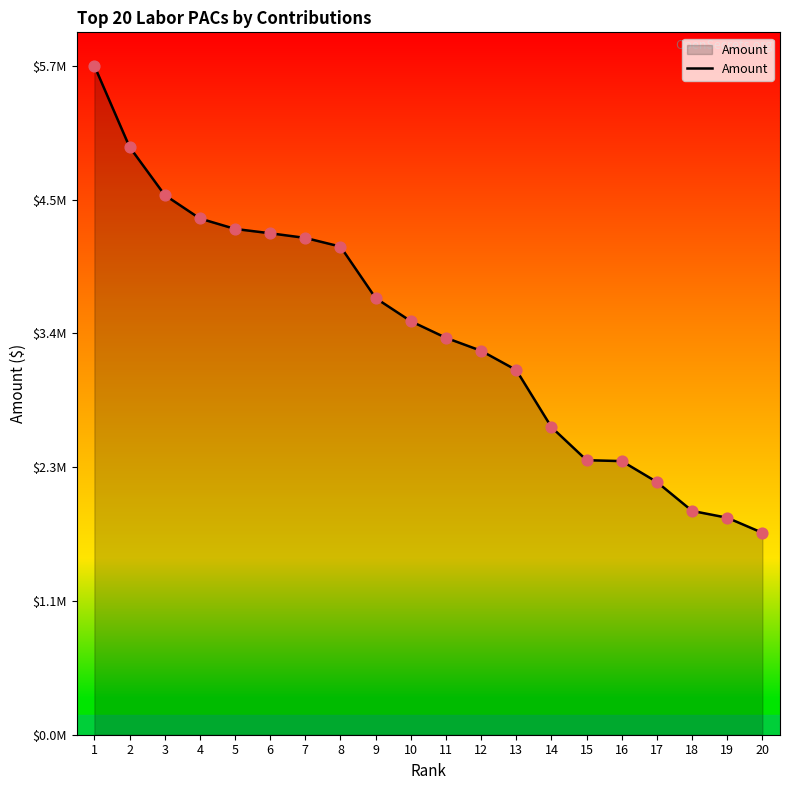

What is the ratio of the value at 8 to the value at 16?

1.8